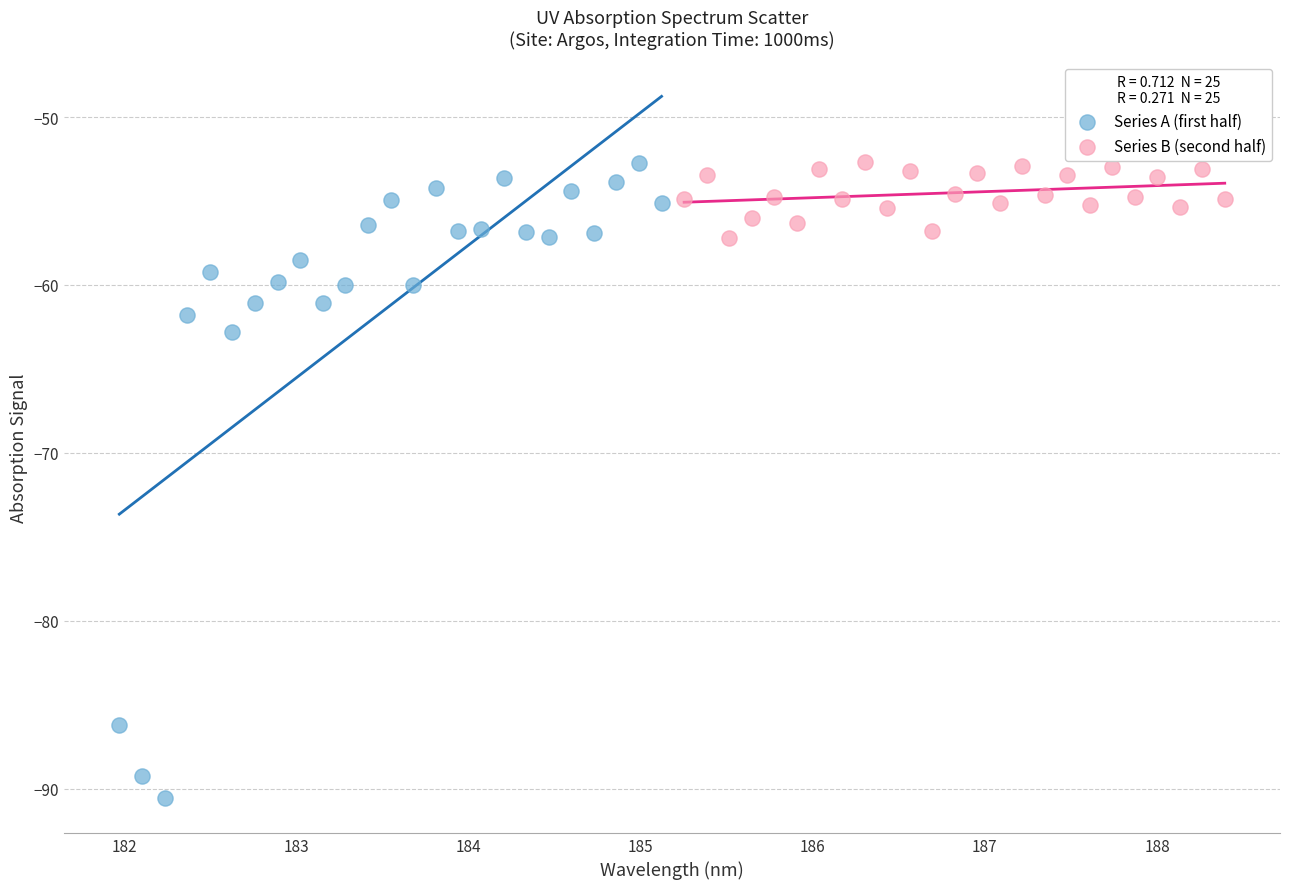

Which series has the largest Y range (max minus min)?

Series A (first half)